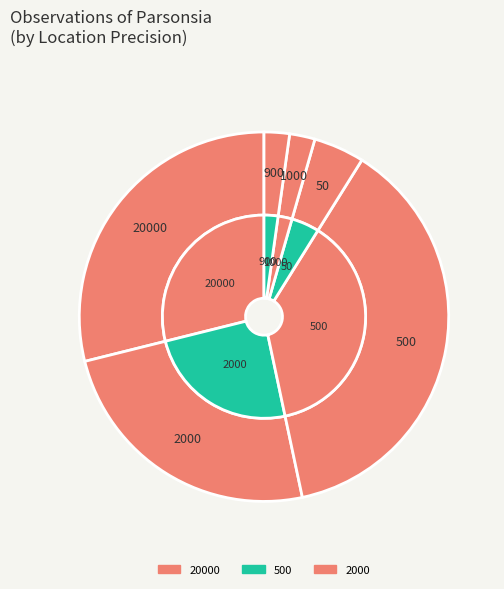

Is it true that 50 is 5% of the pie?

False